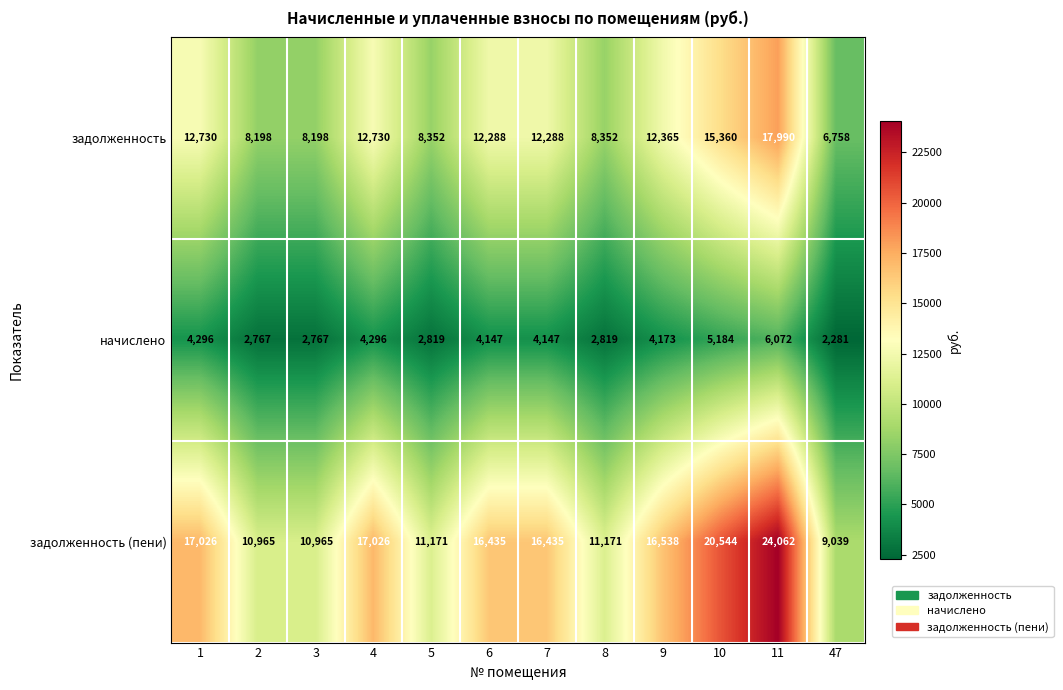

Where is задолженность (пени) nearest to the value 16550?

9